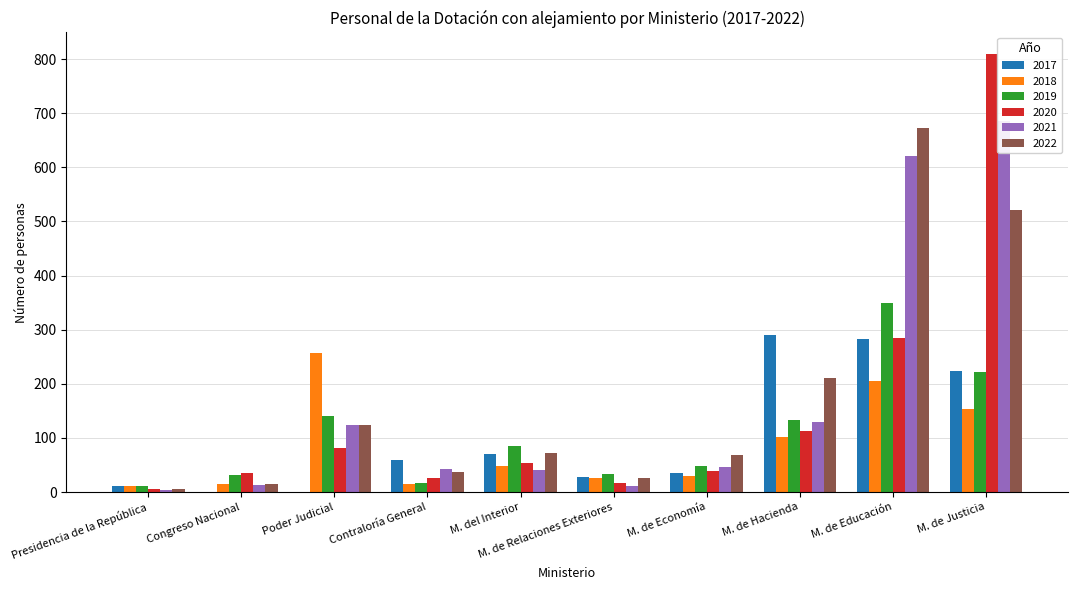

How many values in the 2020 series are below 53?

5